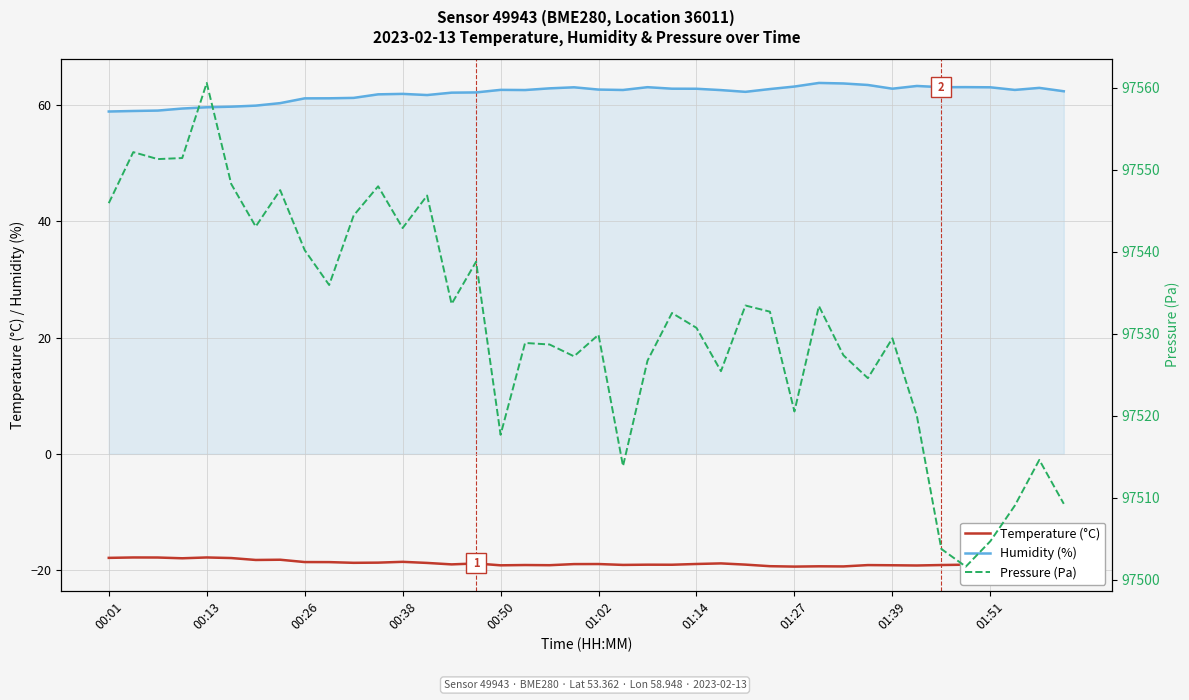

True or false: Temperature (°C) has a value of -3.9 at 35.

False